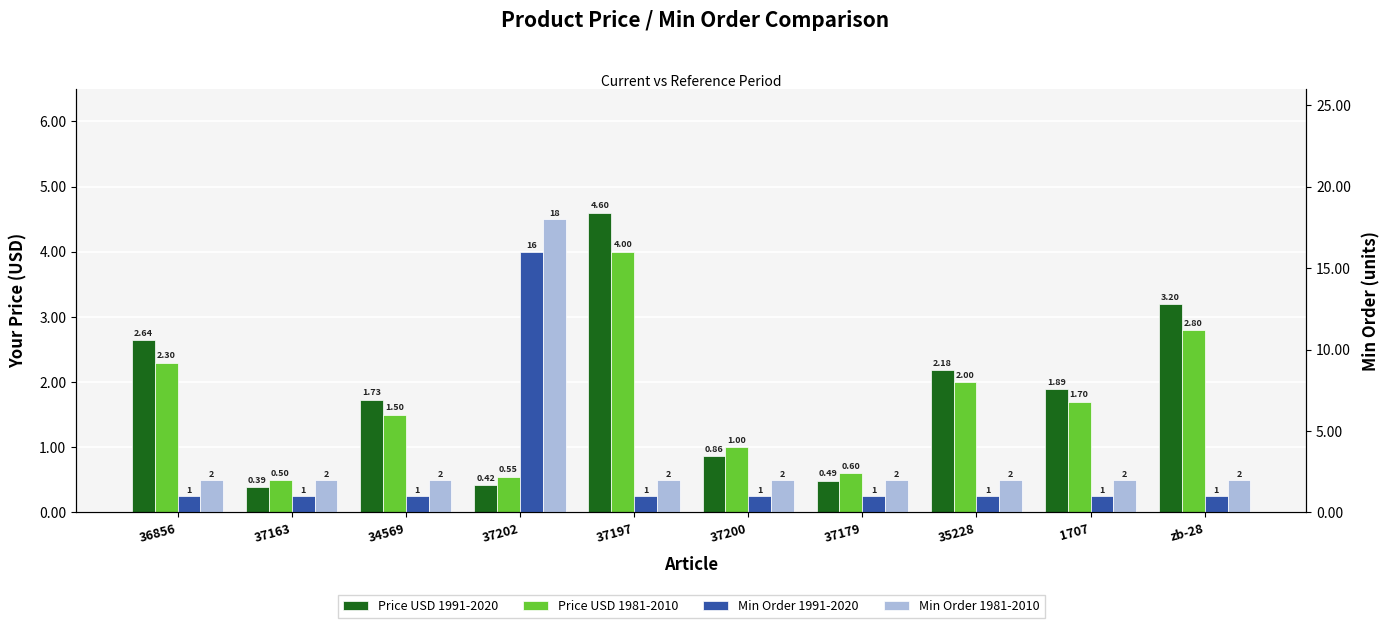

At 37163, list the series in order from largest to smallest.

Min Order 1981-2010, Min Order 1991-2020, Price USD 1981-2010, Price USD 1991-2020